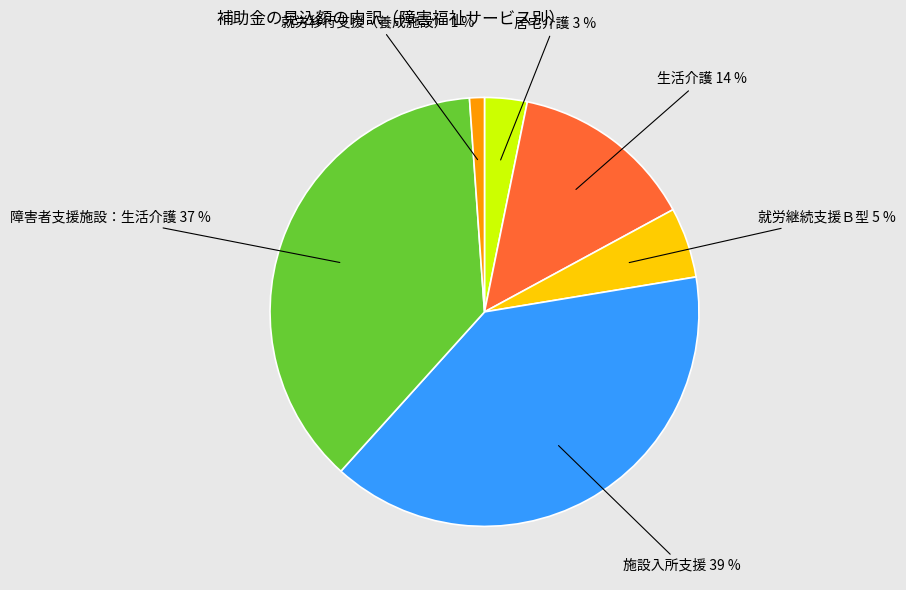

To the nearest percent, what is the difference between the largest and smallest slice percentages?

38%